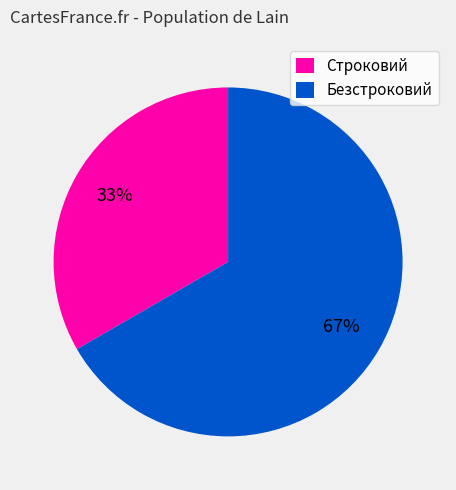

Which has a higher value, Строковий or Безстроковий?

Безстроковий